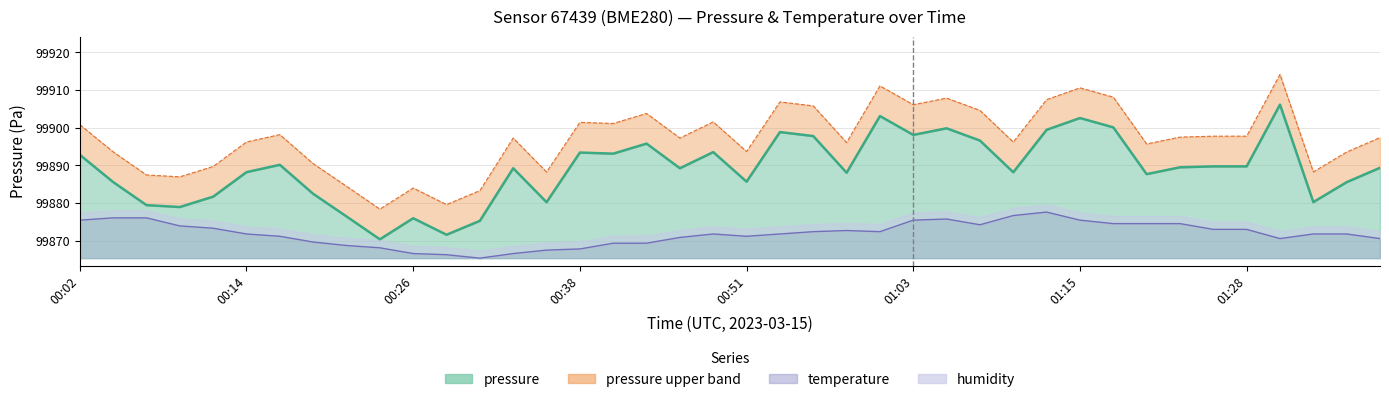

Which series has the largest range (max minus min)?

pressure